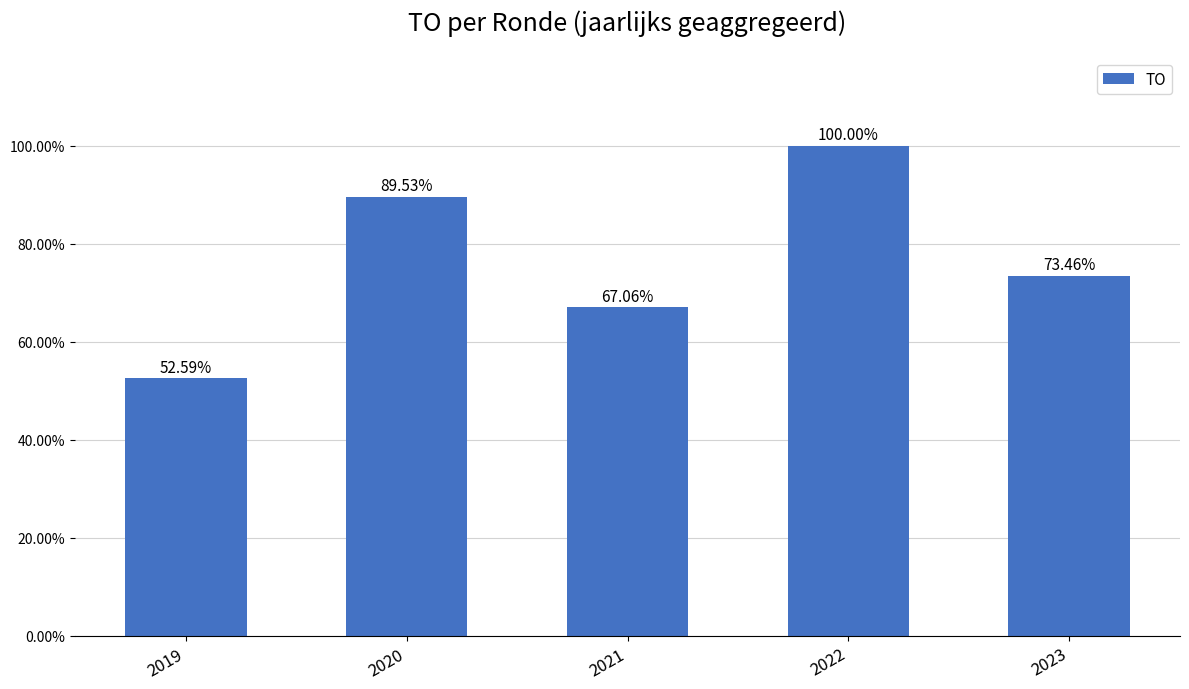

Which label corresponds to the smallest value in the chart?

2019